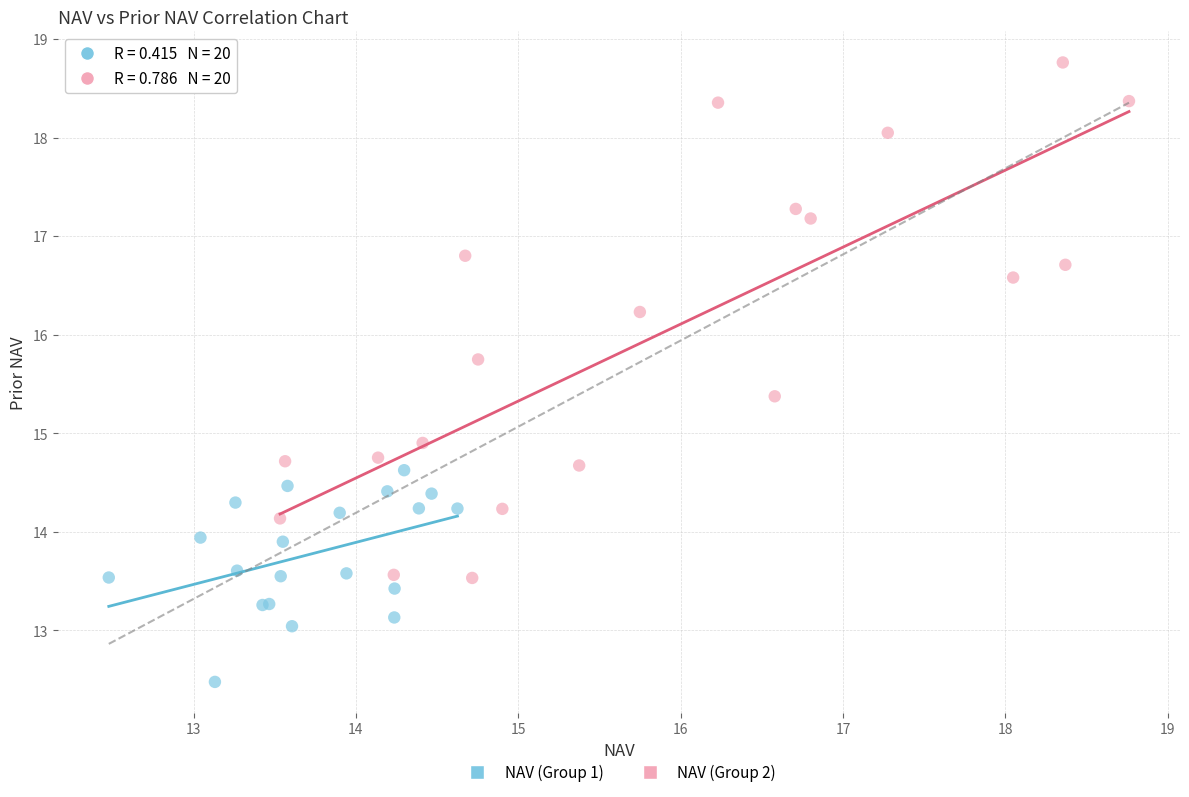

Which series reaches the maximum Y coordinate?

NAV (Group 2)